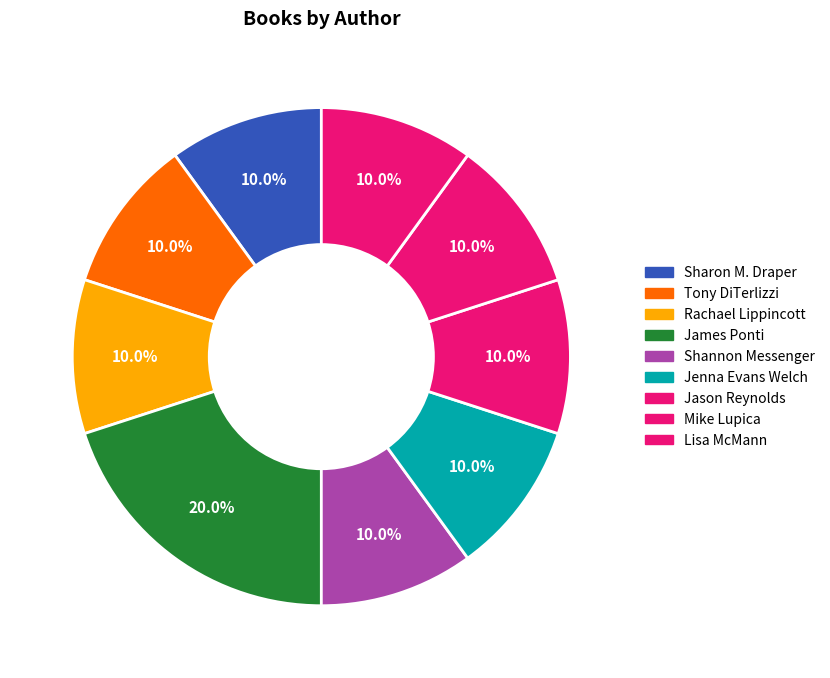

Count the number of slices in the pie.

9